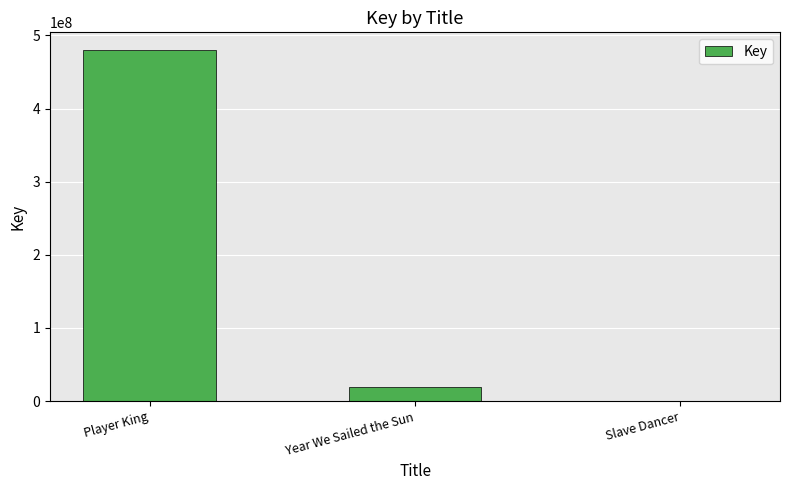

What is the sum of all values?

499901970